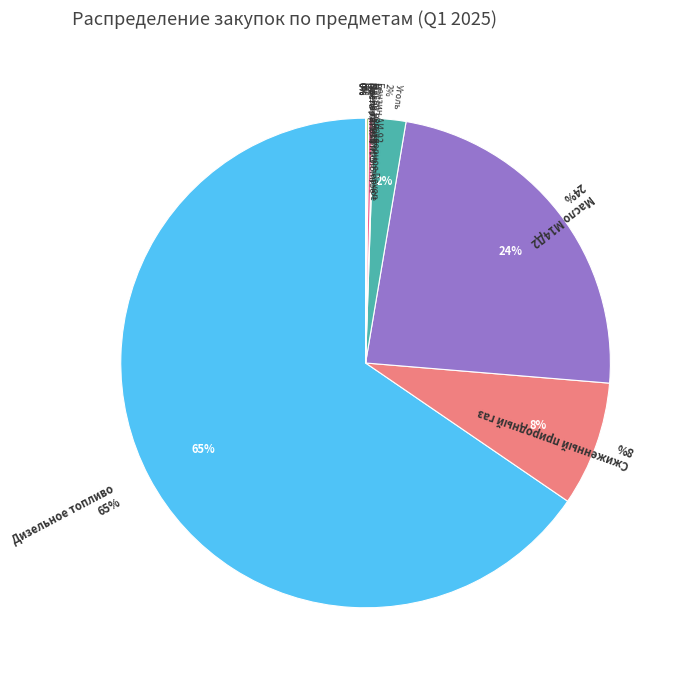

To the nearest percent, what is the combined percentage of Масло М14Д2 and Дизельное топливо?

89%